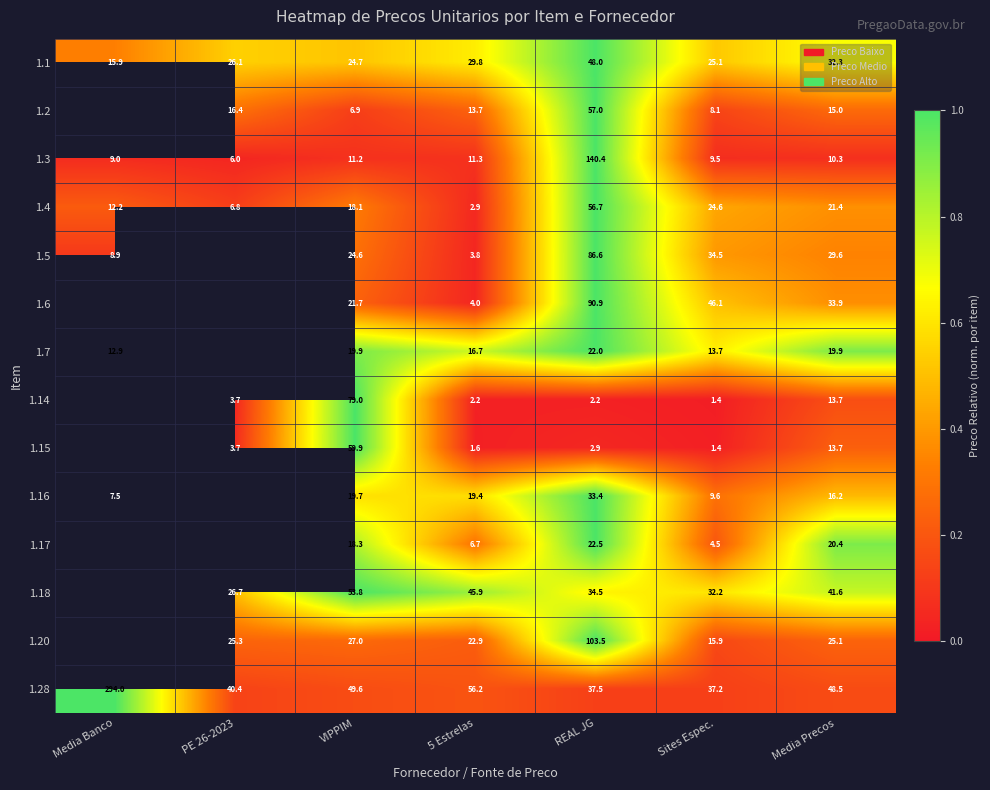

At REAL JG, list the series in order from largest to smallest.

1.3, 1.20, 1.6, 1.5, 1.2, 1.4, 1.1, 1.28, 1.18, 1.16, 1.17, 1.7, 1.15, 1.14